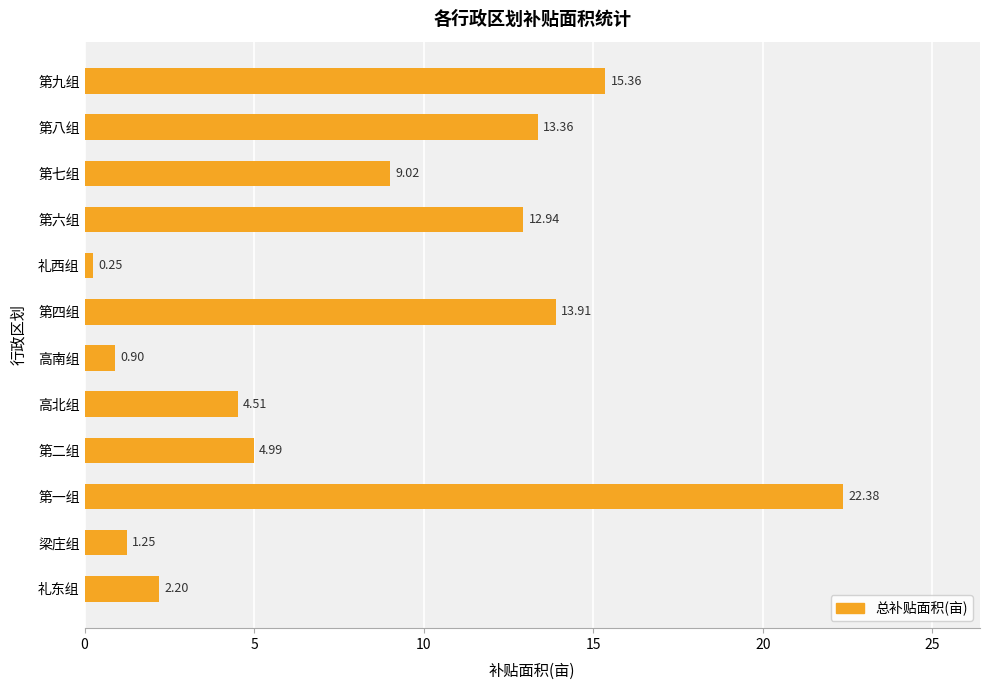

Which category has the lowest value across all series?

礼西组